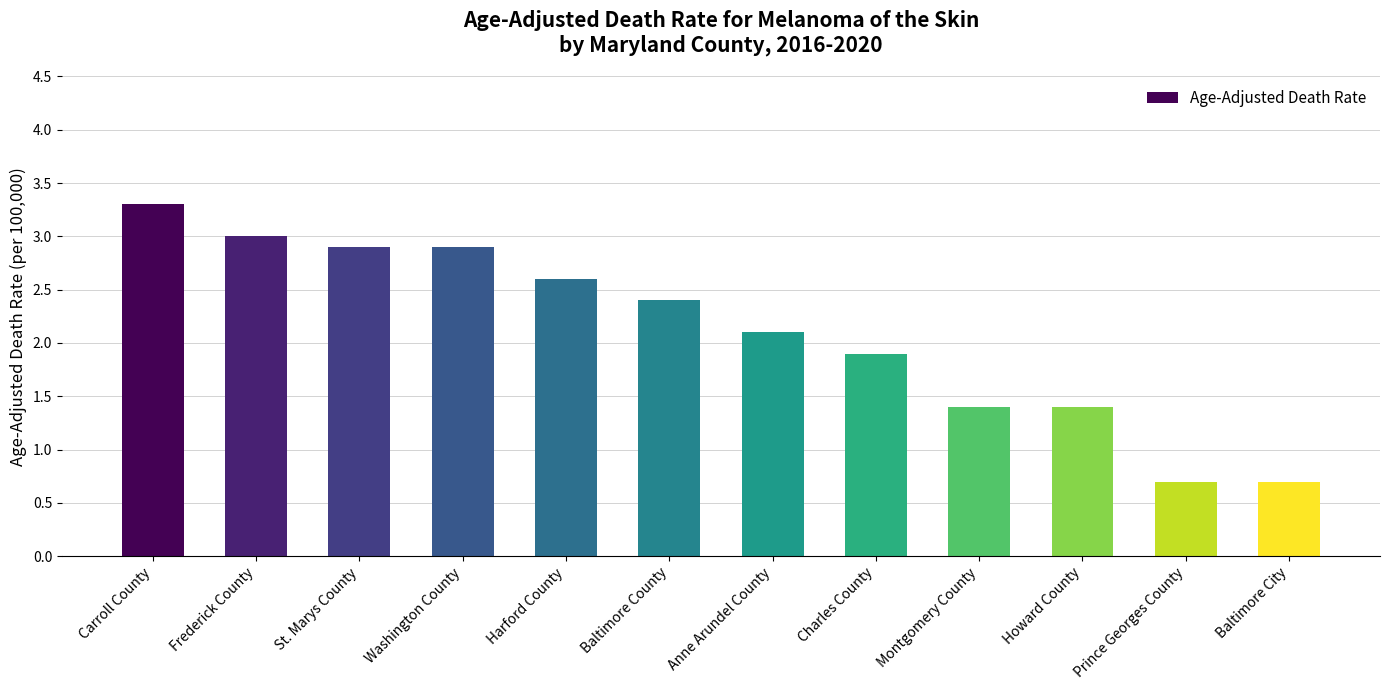

How many values are below 2?

5